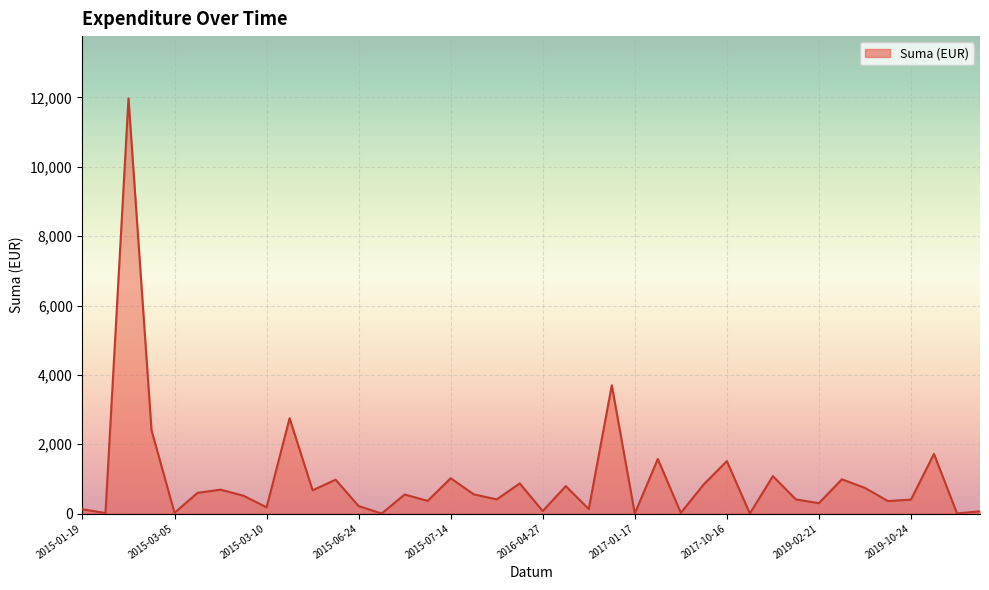

What is the greatest value displayed?

11974.0